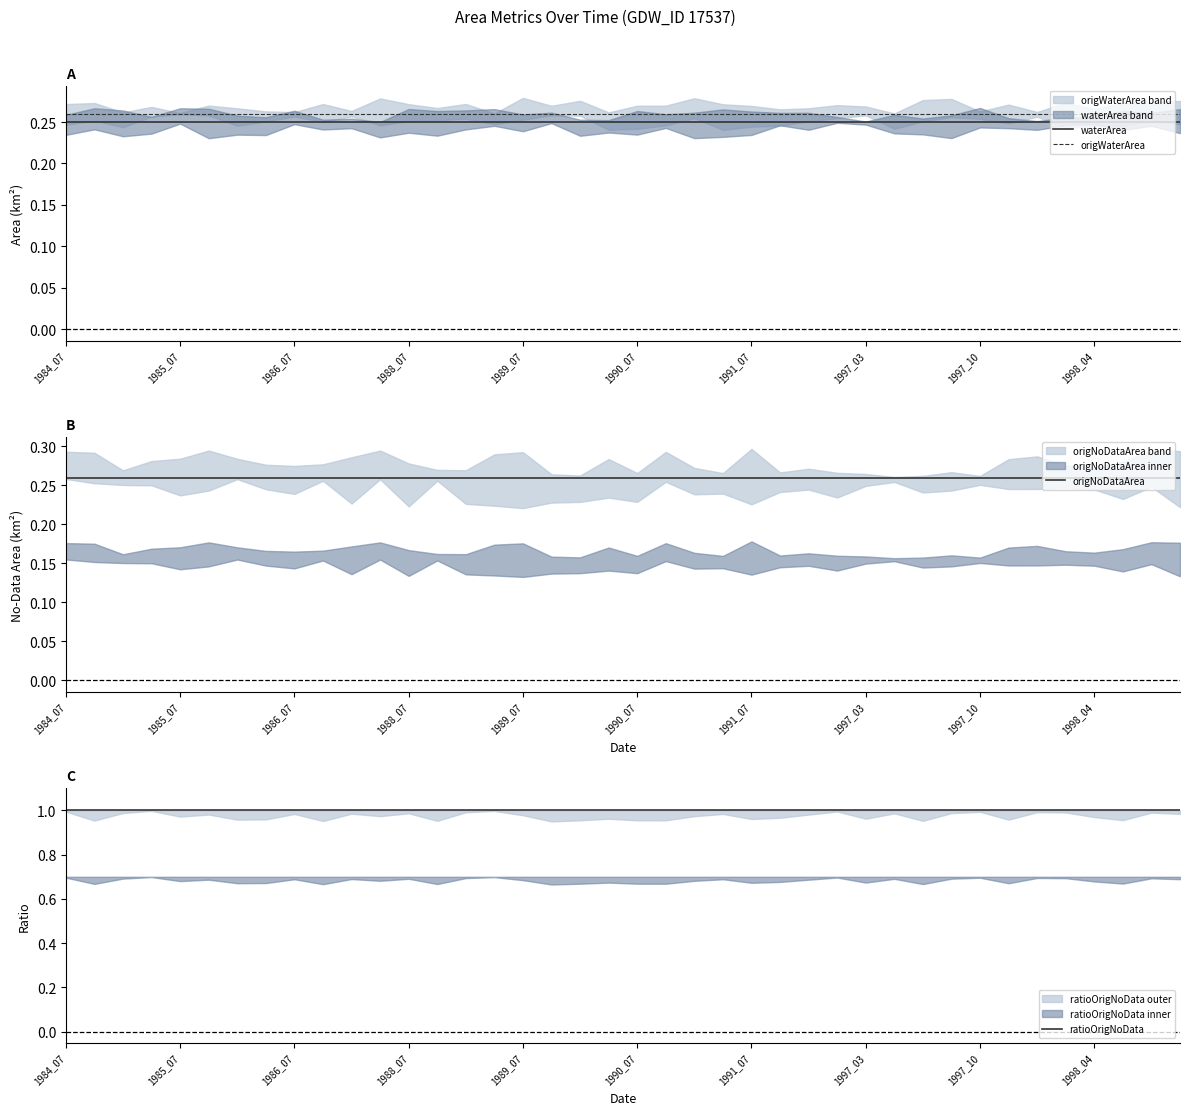

At which category is the sum across all series the highest?

1984_07